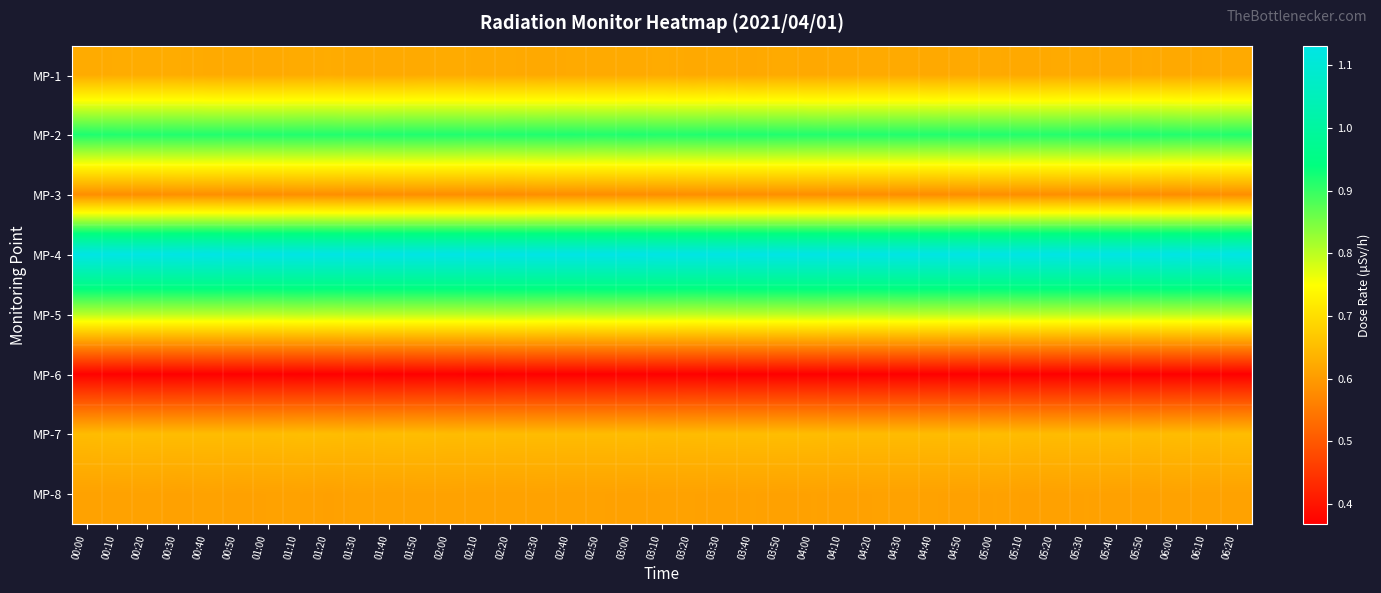

What is the maximum value shown in the chart?

1.1